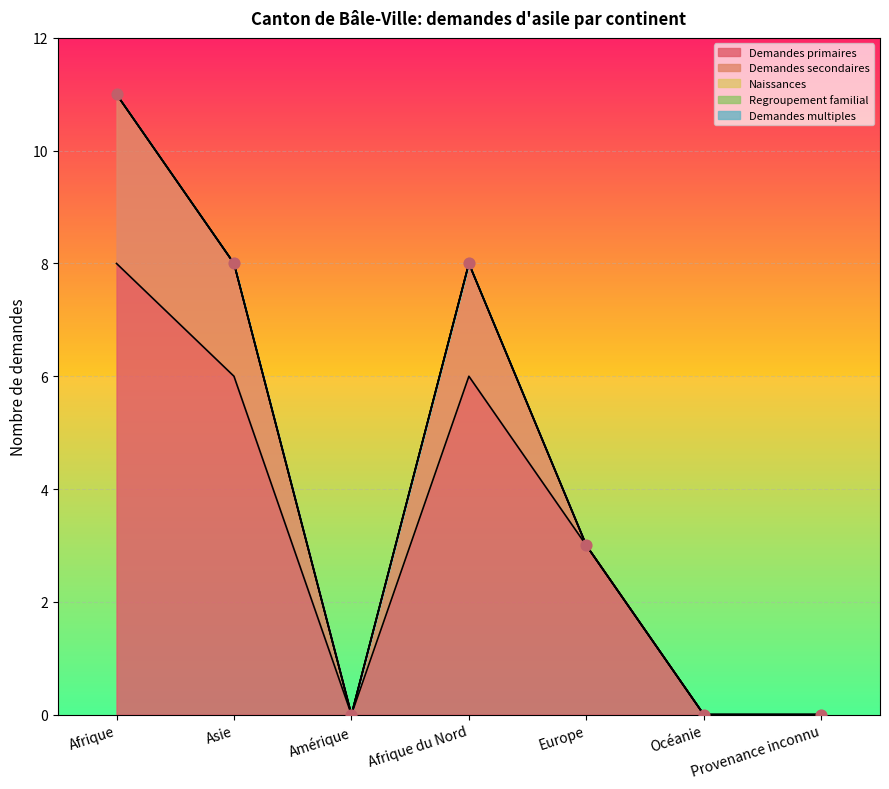

Which series has the largest total across all categories?

Demandes primaires